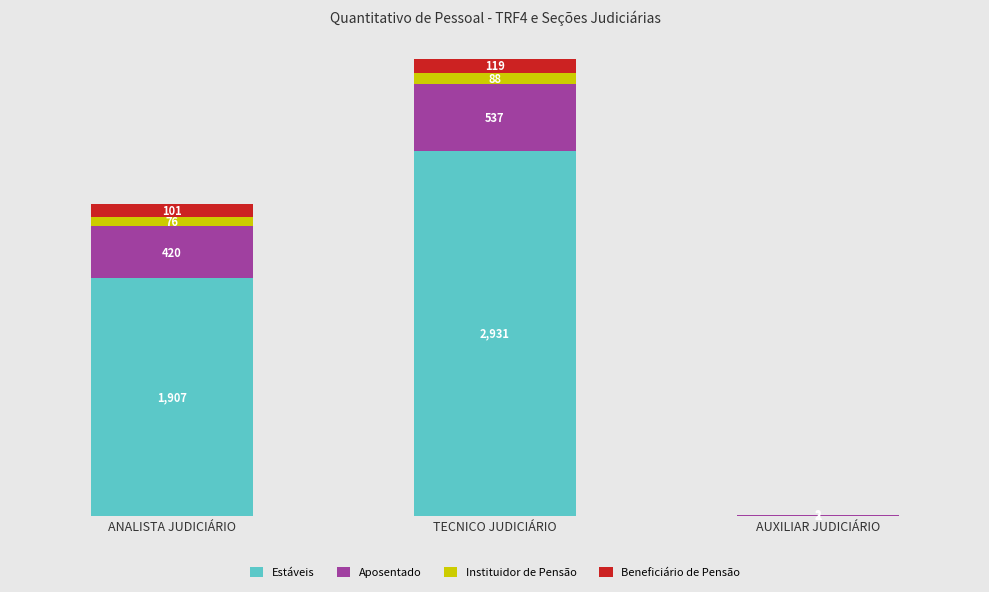

What are all the series names shown in the legend?

Estáveis, Aposentado, Instituidor de Pensão, Beneficiário de Pensão